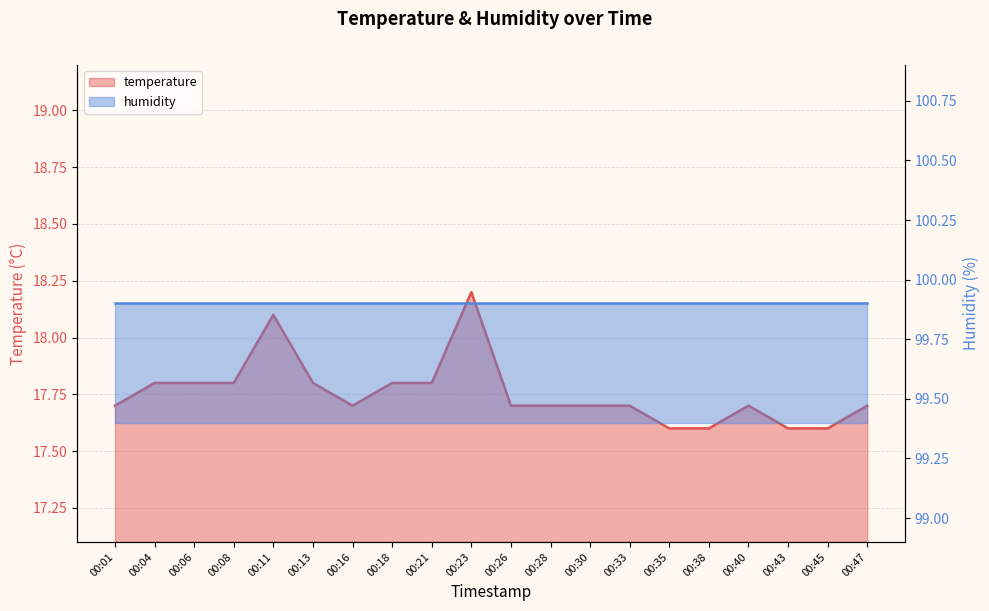

True or false: the data shows 17.6 at 00:38.

True